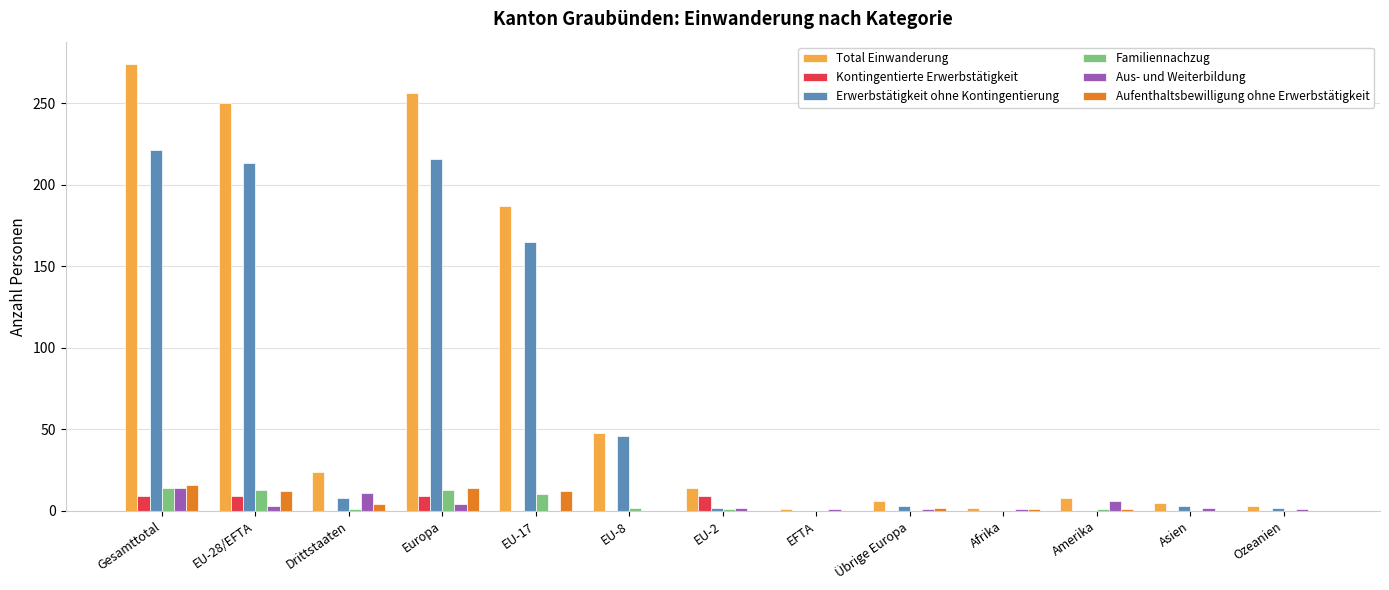

Between Drittstaaten and EU-17, which series saw the biggest shift?

Total Einwanderung